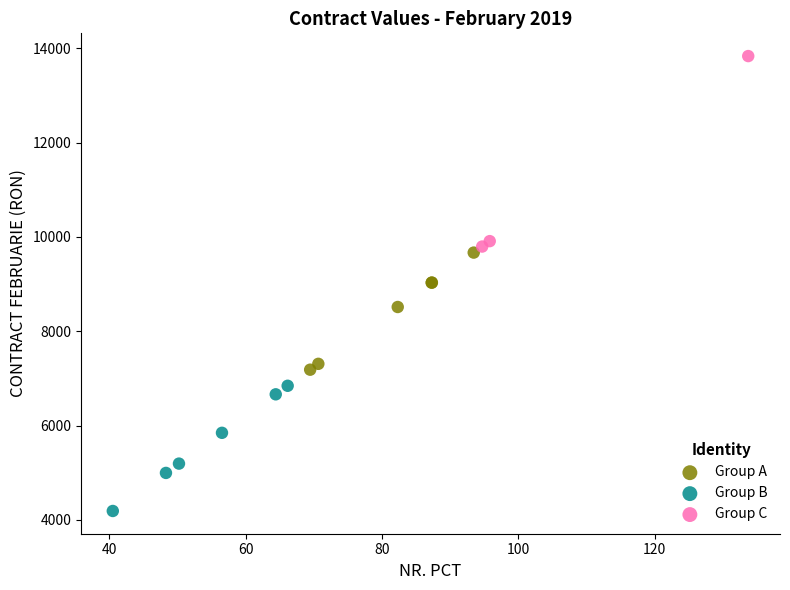

Which series reaches the minimum Y coordinate?

Group B